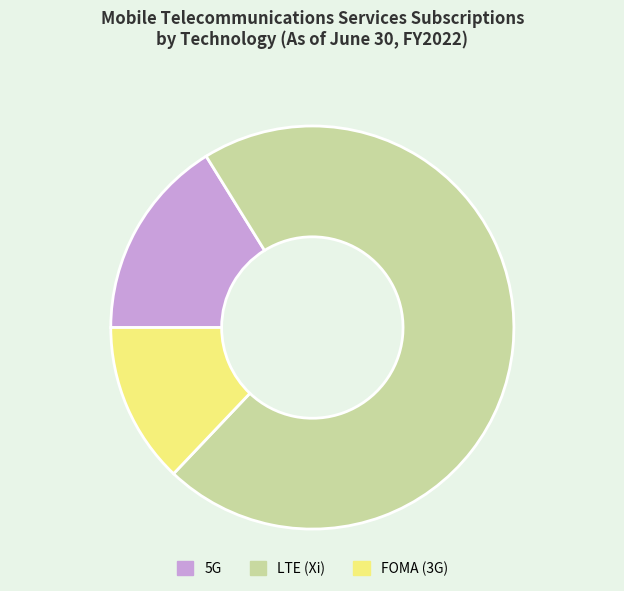

What is the majority slice?

LTE (Xi)